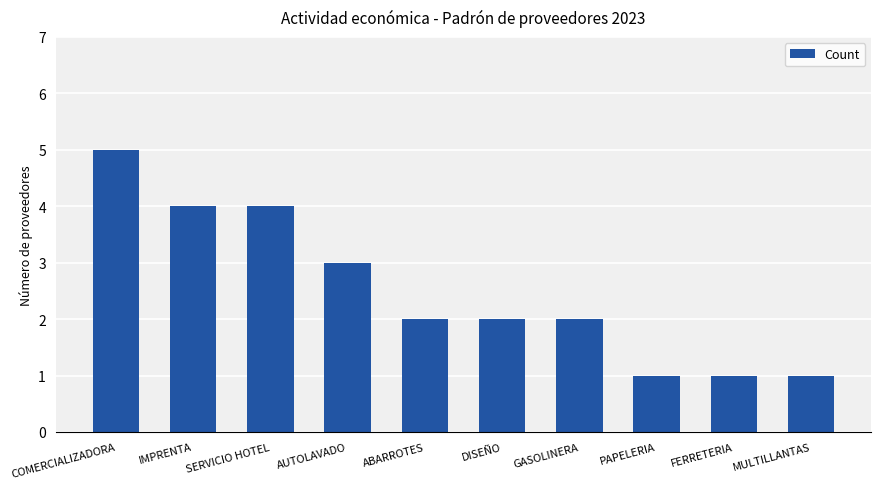

True or false: the data shows 1 at PAPELERIA.

True